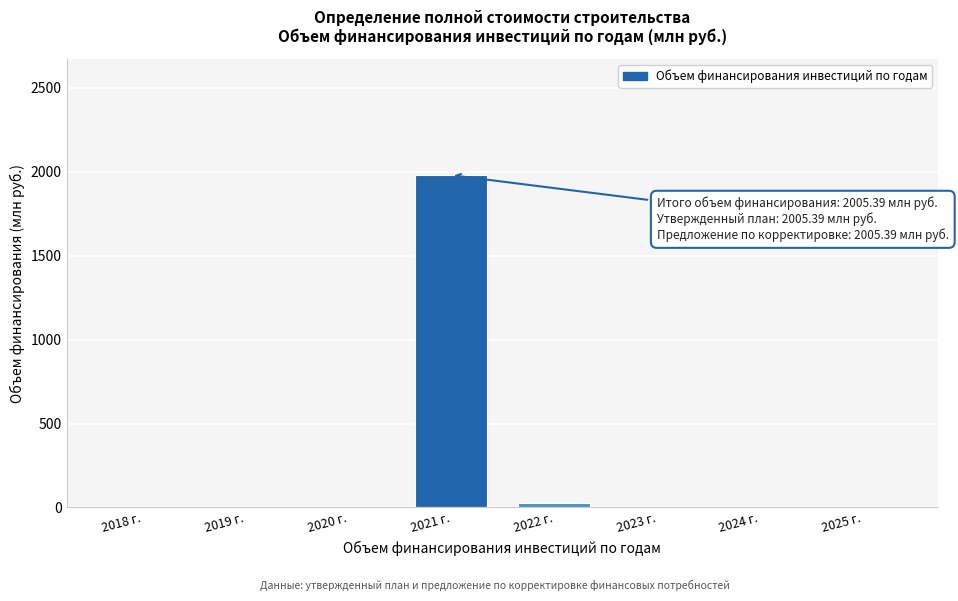

Reading left to right, what are all the values shown in this chart?

2018 г.=0.0	2019 г.=0.0	2020 г.=0.0	2021 г.=1980.2	2022 г.=25.2	2023 г.=0.0	2024 г.=0.0	2025 г.=0.0